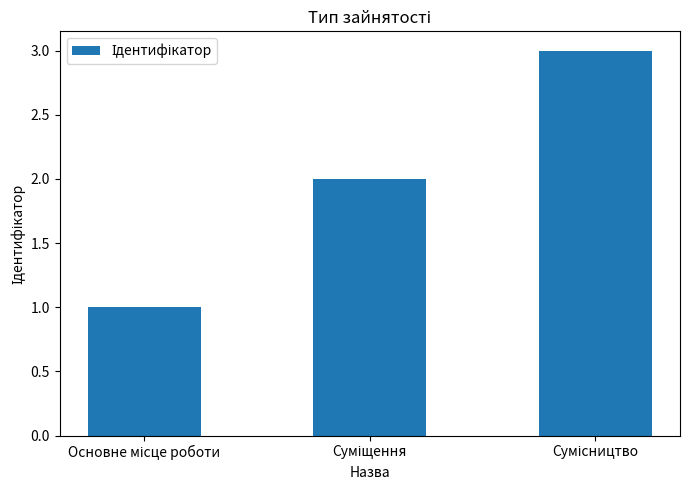

What is the average value?

2